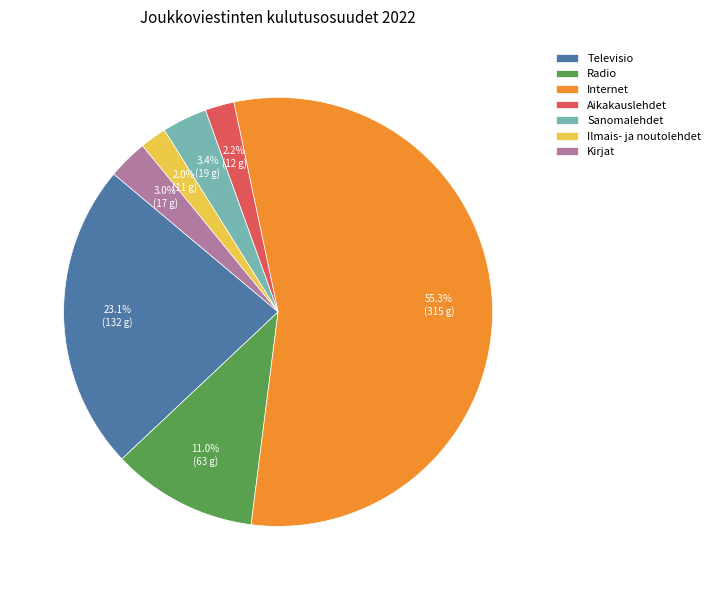

Which has a higher value, Ilmais- ja noutolehdet or Kirjat?

Kirjat